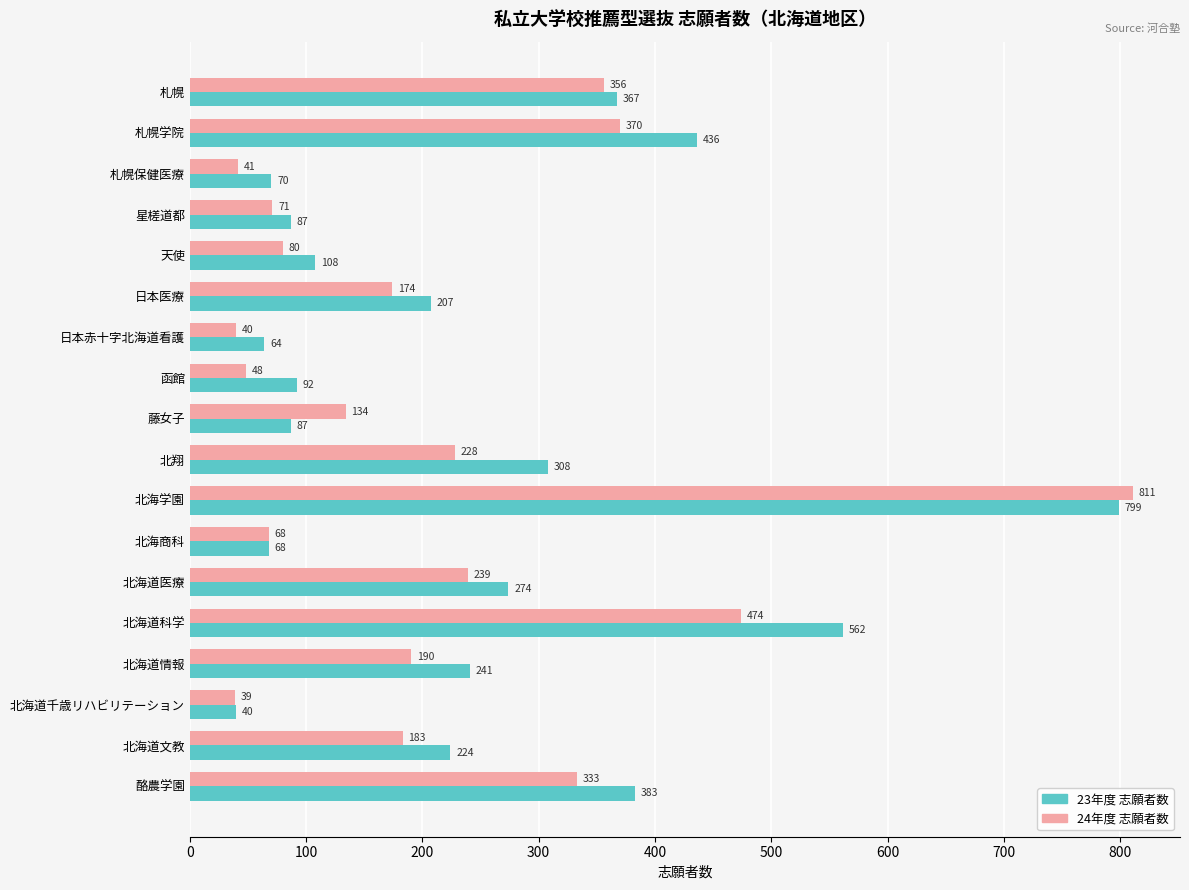

What is the greatest value displayed?

811